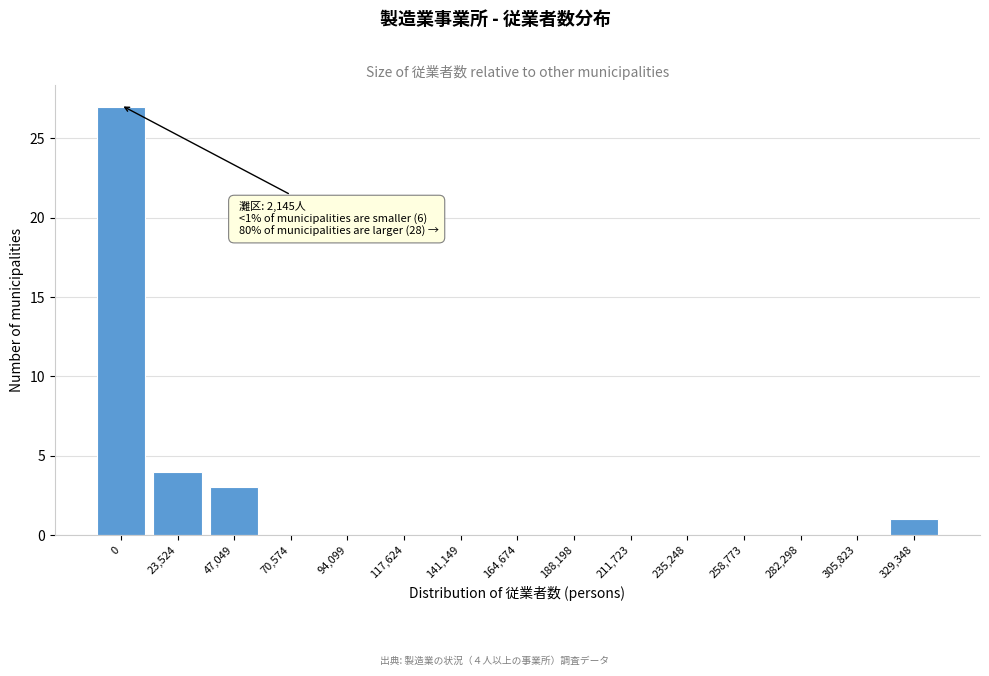

Reading left to right, transcribe all the data shown in this chart.

0=27	23,524=4	47,049=3	70,574=0	94,099=0	117,624=0	141,149=0	164,674=0	188,198=0	211,723=0	235,248=0	258,773=0	282,298=0	305,823=0	329,348=1